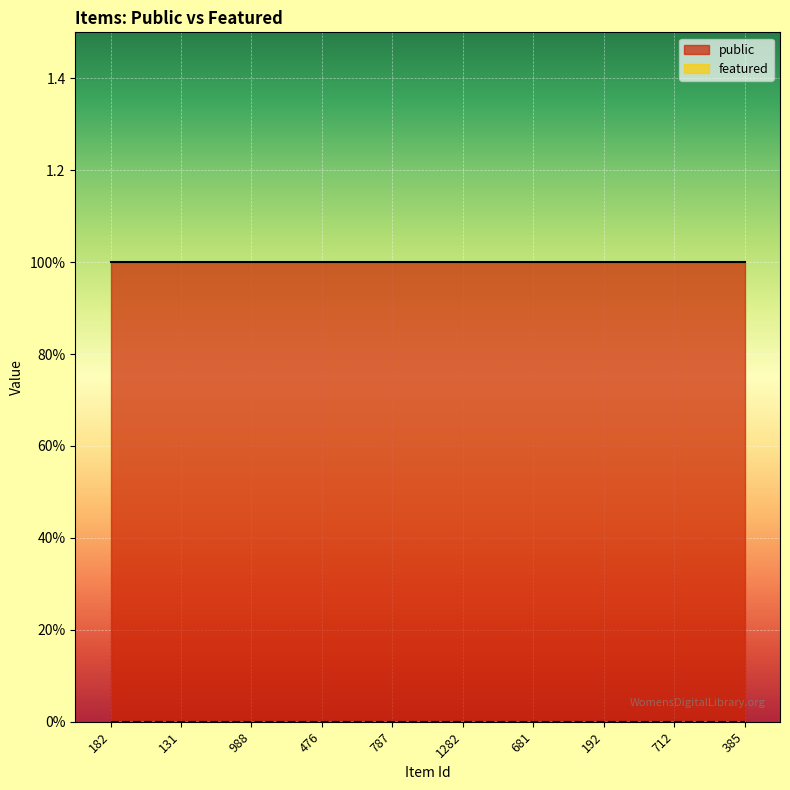

True or false: public and featured intersect in this chart.

False